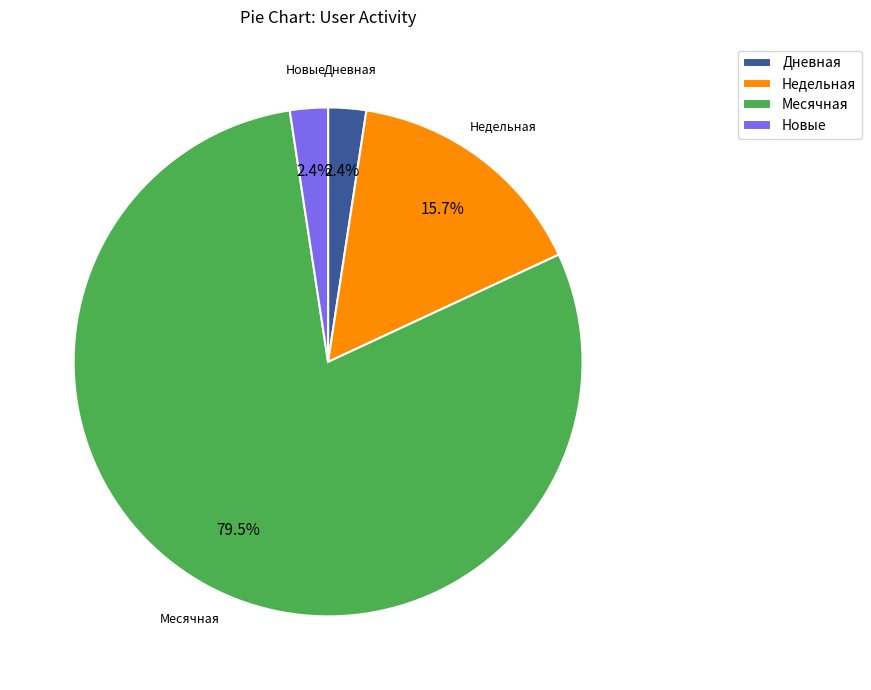

Is there any slice that represents more than half of the pie?

Yes